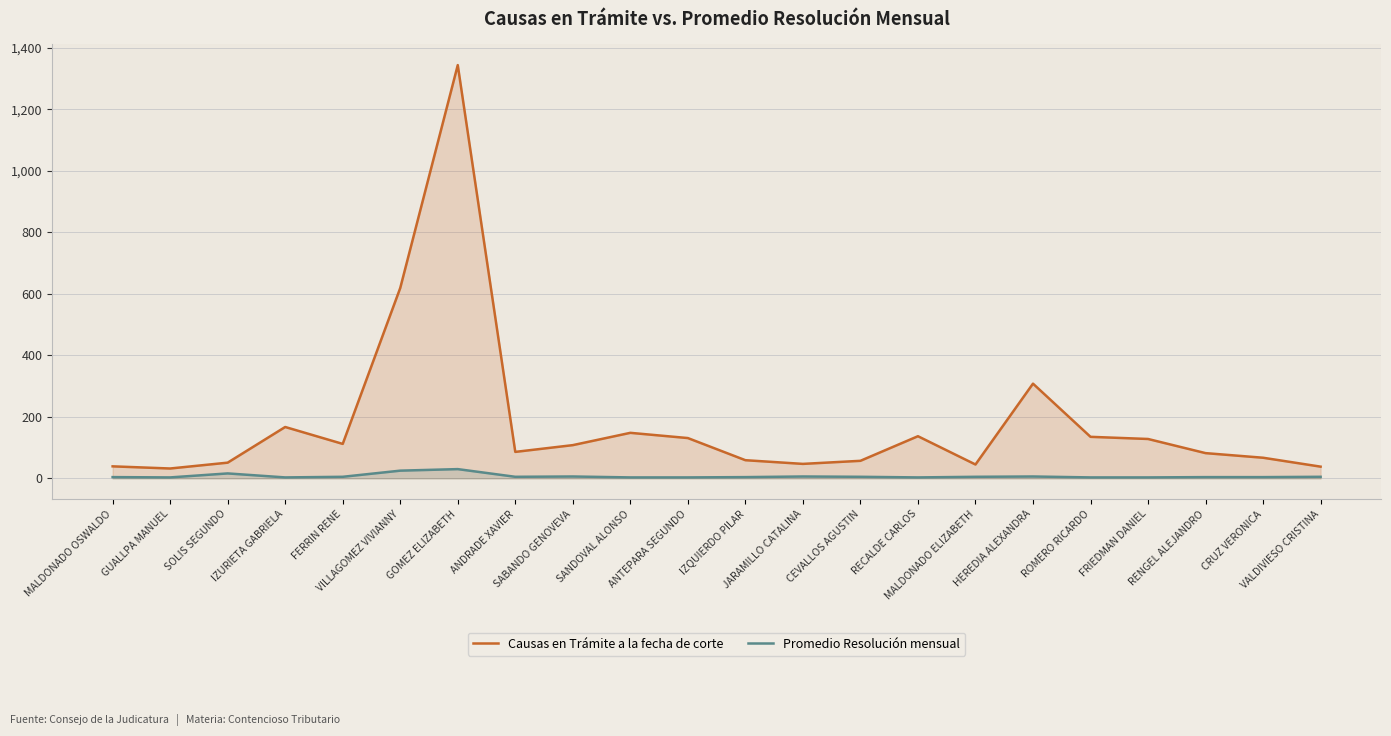

Reading right to left, transcribe all the data shown in this chart.

Causas en Trámite a la fecha de corte: VALDIVIESO CRISTINA=38	CRUZ VERONICA=67	RENGEL ALEJANDRO=82	FRIEDMAN DANIEL=128	ROMERO RICARDO=135	HEREDIA ALEXANDRA=308	MALDONADO ELIZABETH=45	RECALDE CARLOS=137	CEVALLOS AGUSTIN=57	JARAMILLO CATALINA=47	IZQUIERDO PILAR=59	ANTEPARA SEGUNDO=131	SANDOVAL ALONSO=148	SABANDO GENOVEVA=108	ANDRADE XAVIER=86	GOMEZ ELIZABETH=1344	VILLAGOMEZ VIVIANNY=619	FERRIN RENE=112	IZURIETA GABRIELA=167	SOLIS SEGUNDO=51	GUALLPA MANUEL=32	MALDONADO OSWALDO=39
Promedio Resolución mensual: VALDIVIESO CRISTINA=5	CRUZ VERONICA=4	RENGEL ALEJANDRO=4	FRIEDMAN DANIEL=3	ROMERO RICARDO=3	HEREDIA ALEXANDRA=6	MALDONADO ELIZABETH=5	RECALDE CARLOS=3	CEVALLOS AGUSTIN=5	JARAMILLO CATALINA=6	IZQUIERDO PILAR=4	ANTEPARA SEGUNDO=3	SANDOVAL ALONSO=3	SABANDO GENOVEVA=6	ANDRADE XAVIER=5	GOMEZ ELIZABETH=30	VILLAGOMEZ VIVIANNY=25	FERRIN RENE=5	IZURIETA GABRIELA=3	SOLIS SEGUNDO=16	GUALLPA MANUEL=3	MALDONADO OSWALDO=4